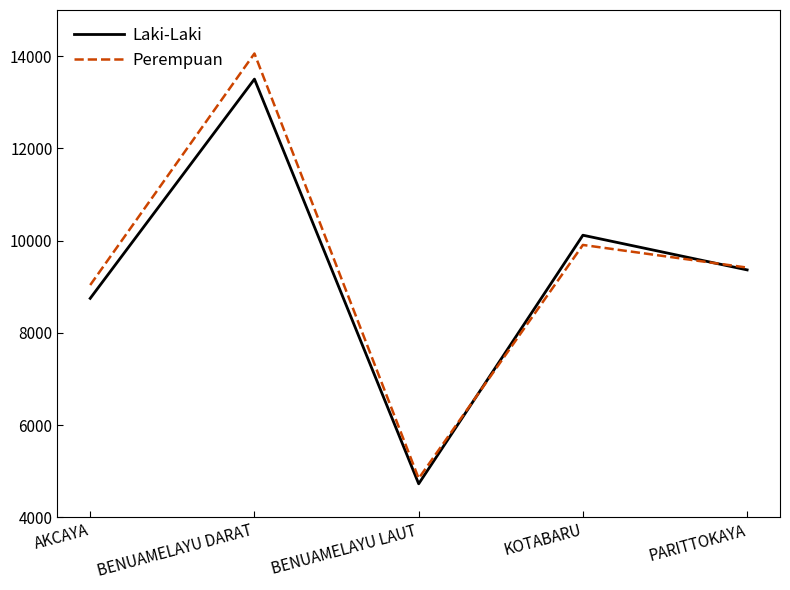

What is the lowest value of the Perempuan series?

4845